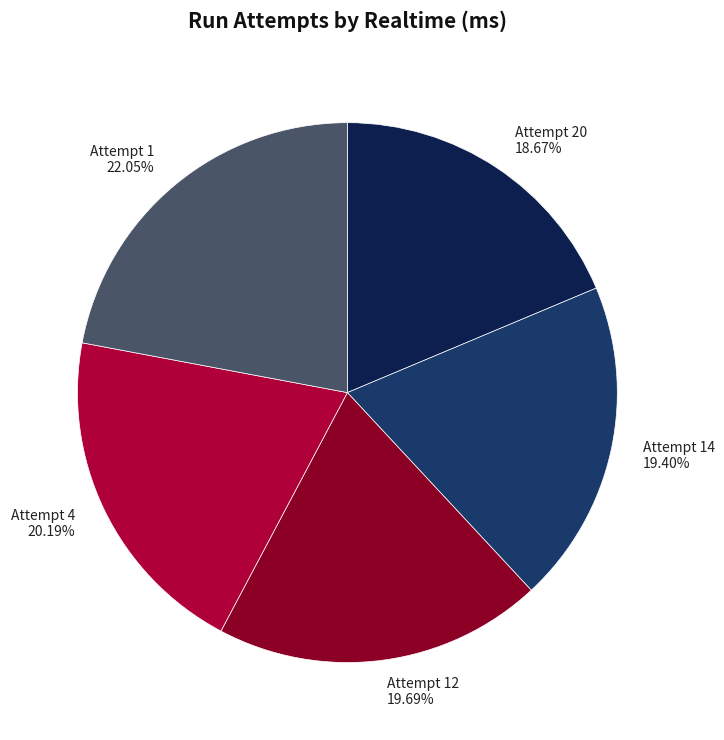

The Attempt 20 slice represents 14% of the pie. True or false?

False